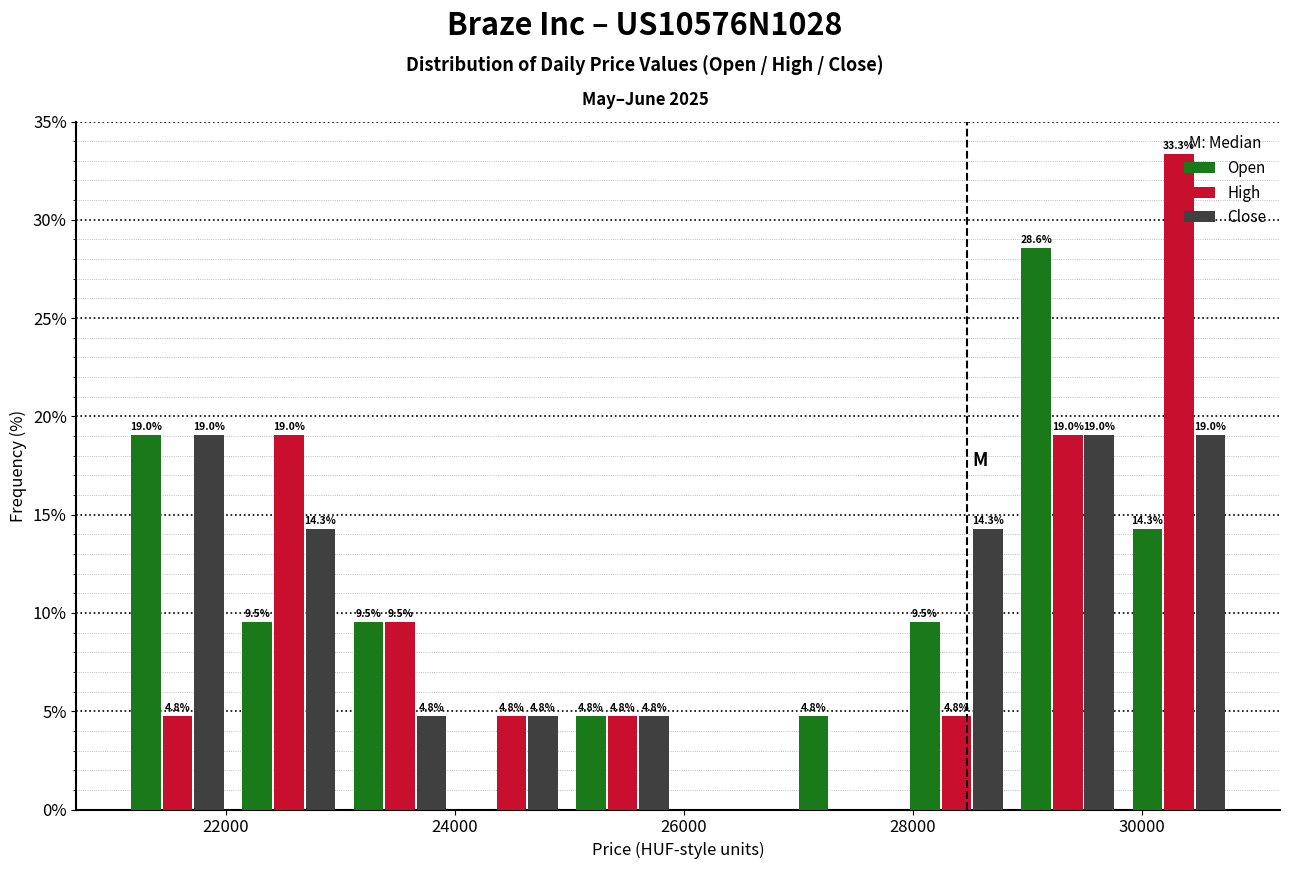

In the Open series, which range on the x-axis has the tallest bar?

28800 to 29800